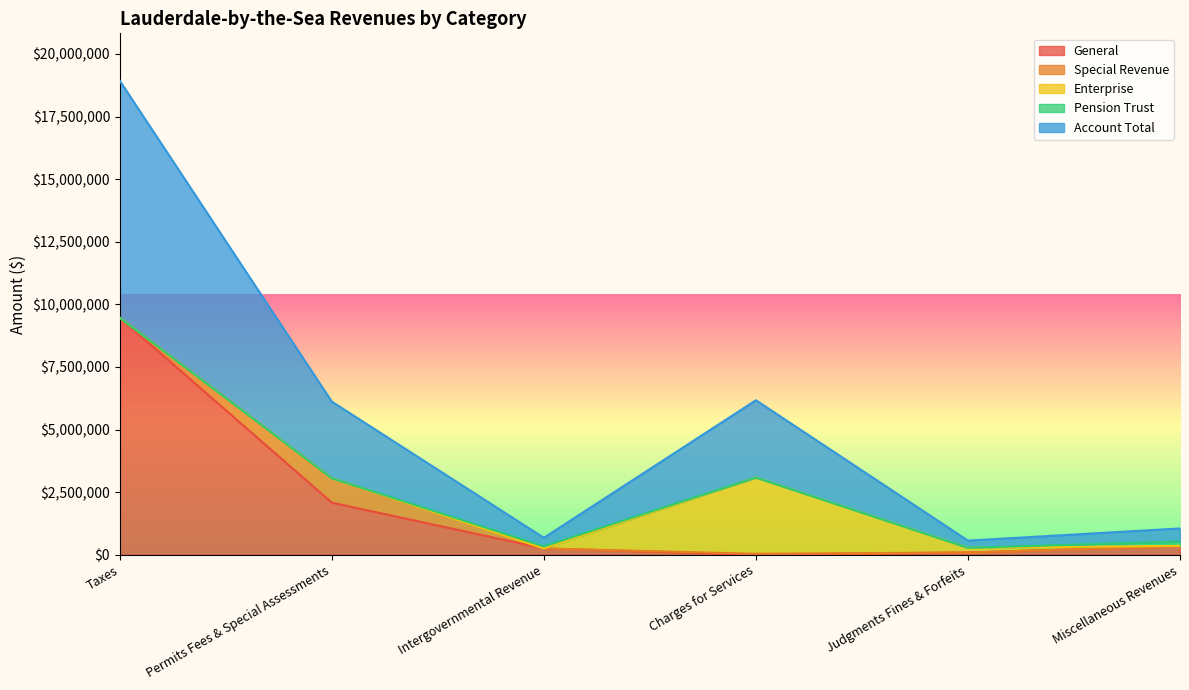

What is the greatest value displayed?

9465826